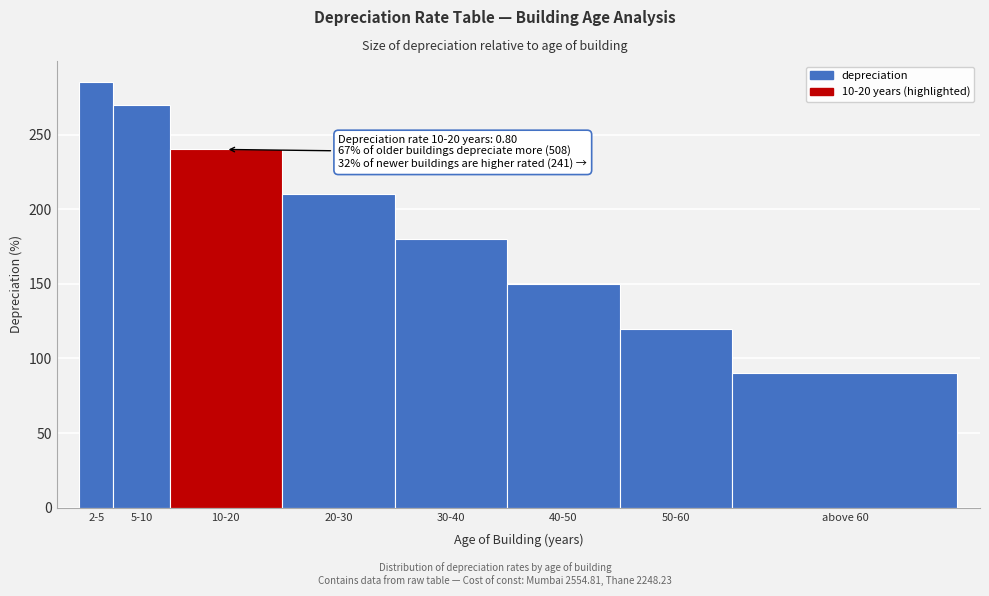

Reading left to right, transcribe all the data shown in this chart.

2-5=285	5-10=270	10-20=240	20-30=210	30-40=180	40-50=150	50-60=120	above 60=90